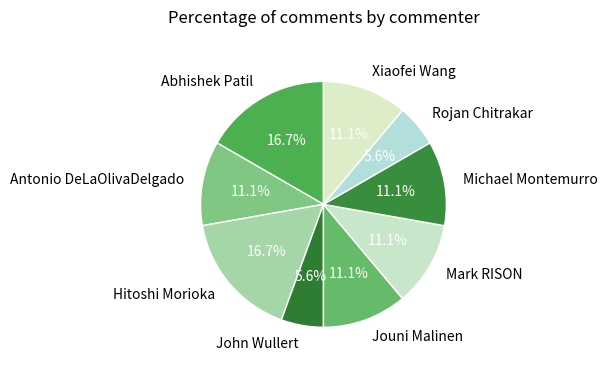

Is there a majority slice in this chart?

No